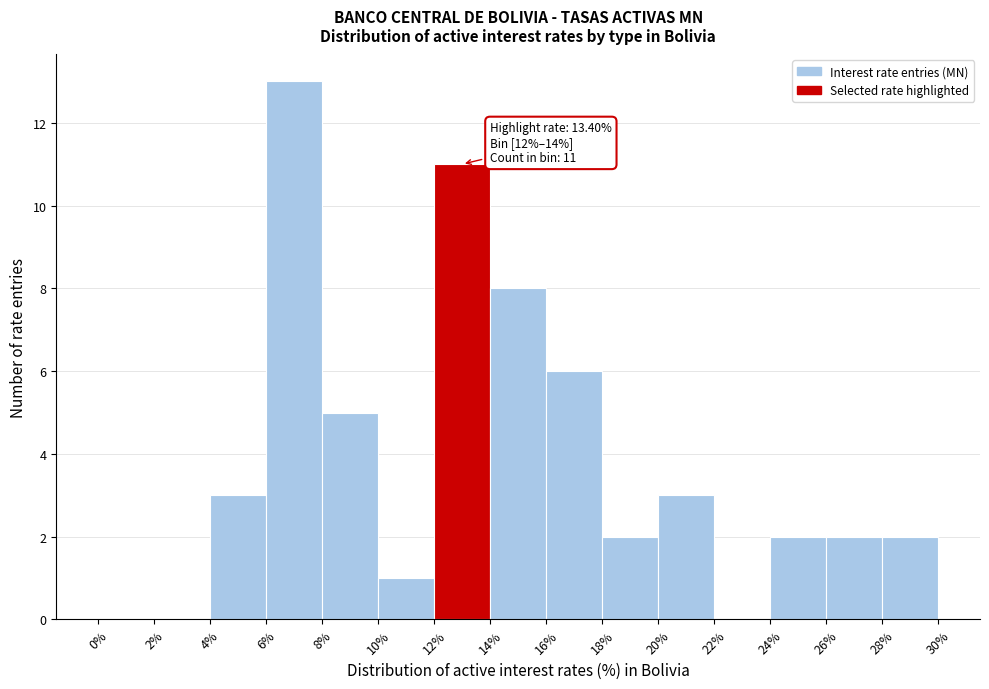

Which range on the x-axis has the tallest bar?

6% to 8%